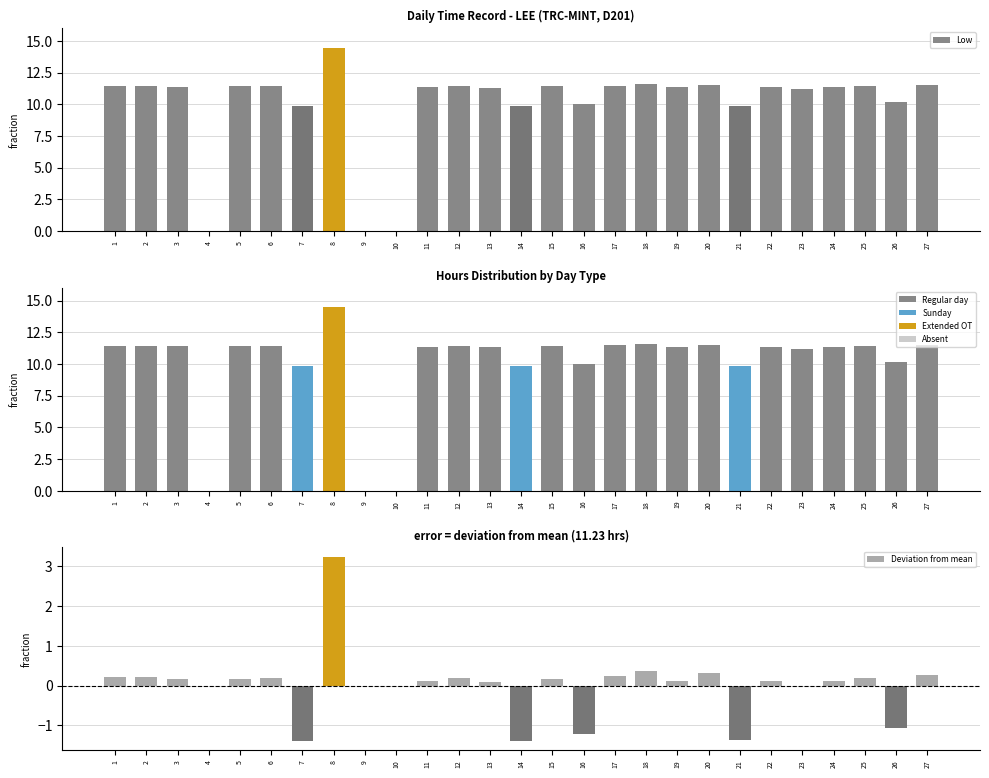

Reading left to right, what are all the values shown in this chart?

Low: 11.4	11.4	11.4	0.0	11.4	11.4	9.8	14.5	0.0	0.0	11.3	11.4	11.3	9.8	11.4	10.0	11.5	11.6	11.3	11.5	9.8	11.3	11.2	11.3	11.4	10.2	11.5
Low (colored by day type): 11.4	11.4	11.4	0.0	11.4	11.4	9.8	14.5	0.0	0.0	11.3	11.4	11.3	9.8	11.4	10.0	11.5	11.6	11.3	11.5	9.8	11.3	11.2	11.3	11.4	10.2	11.5
Deviation from mean: 0.2	0.2	0.2	0.0	0.2	0.2	-1.4	3.2	0.0	0.0	0.1	0.2	0.1	-1.4	0.2	-1.2	0.2	0.4	0.1	0.3	-1.4	0.1	-0.0	0.1	0.2	-1.1	0.3